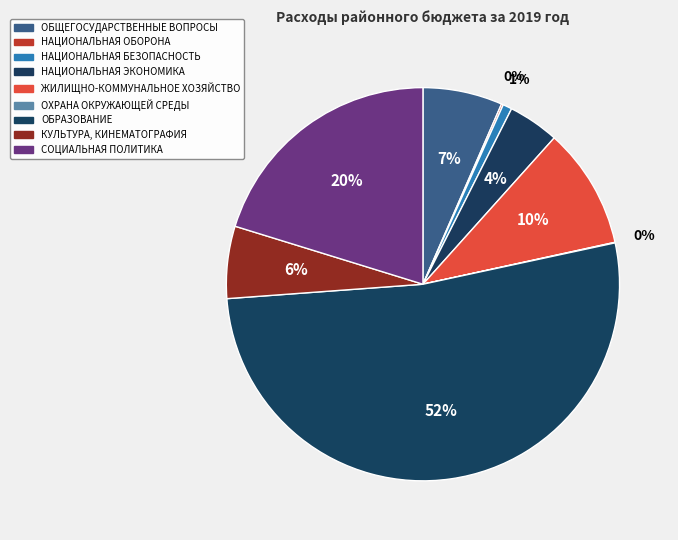

What is the majority slice?

ОБРАЗОВАНИЕ